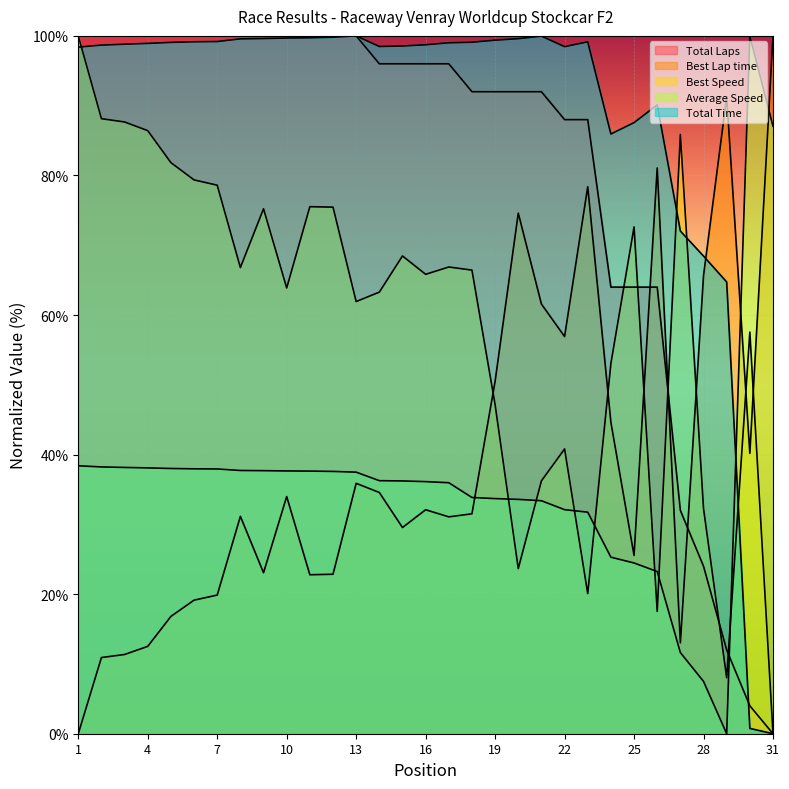

What are all the series names shown in the legend?

Total Laps, Best Lap time, Best Speed, Average Speed, Total Time